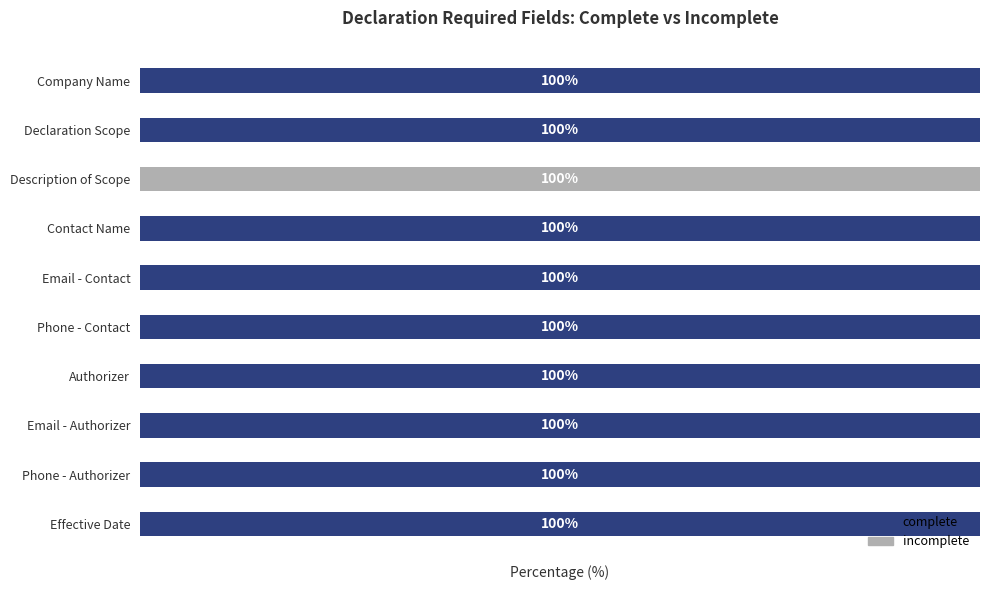

What are all the series names shown in the legend?

complete, incomplete